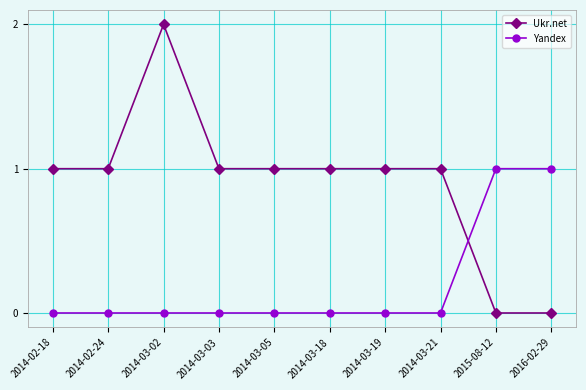

Reading left to right, extract all data points from this chart.

Ukr.net: 2014-02-18=1	2014-02-24=1	2014-03-02=2	2014-03-03=1	2014-03-05=1	2014-03-18=1	2014-03-19=1	2014-03-21=1	2015-08-12=0	2016-02-29=0
Yandex: 2014-02-18=0	2014-02-24=0	2014-03-02=0	2014-03-03=0	2014-03-05=0	2014-03-18=0	2014-03-19=0	2014-03-21=0	2015-08-12=1	2016-02-29=1